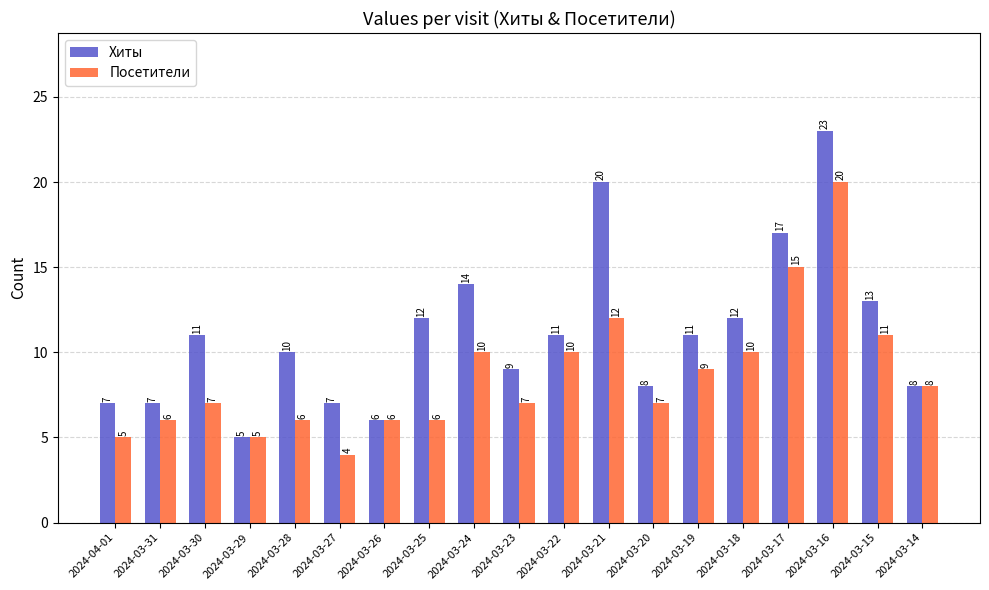

Rank the series by their average value, from lowest to highest.

Посетители, Хиты